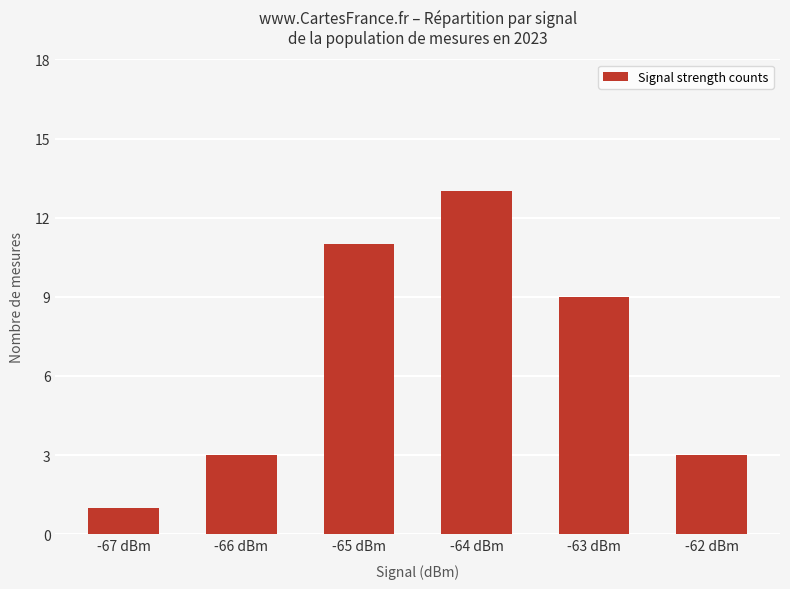

At which label is the value closest to 7?

-63 dBm